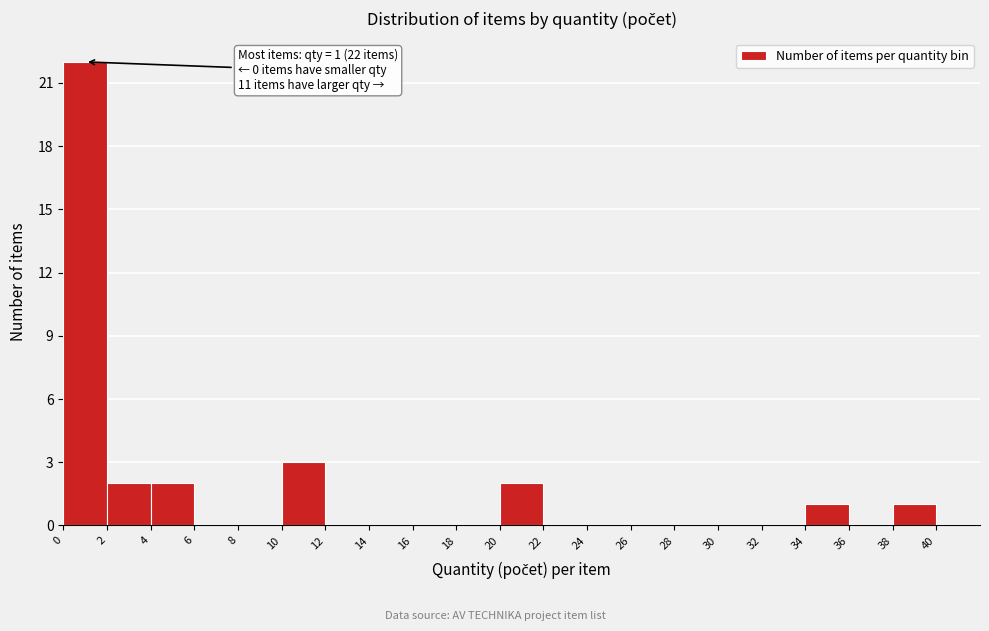

Which range on the x-axis has the tallest bar?

0 to 2